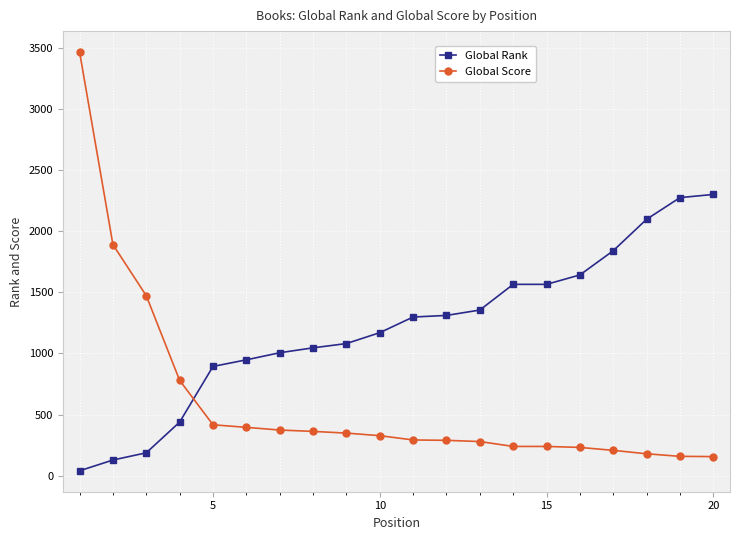

True or false: Global Rank and Global Score intersect in this chart.

True